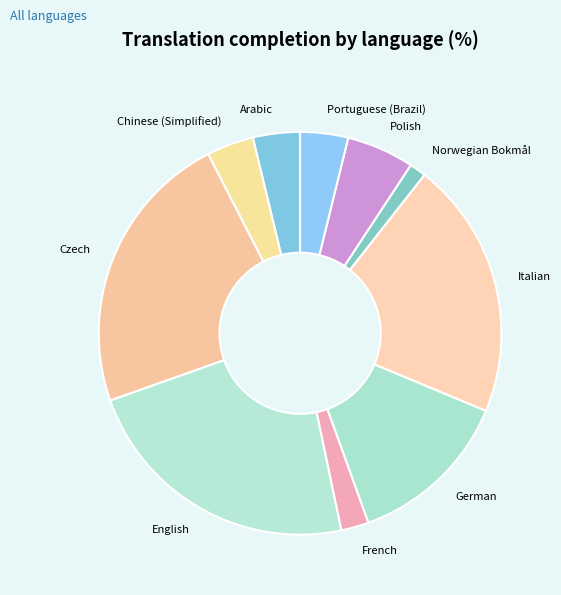

What is the largest slice in the pie chart?

Czech